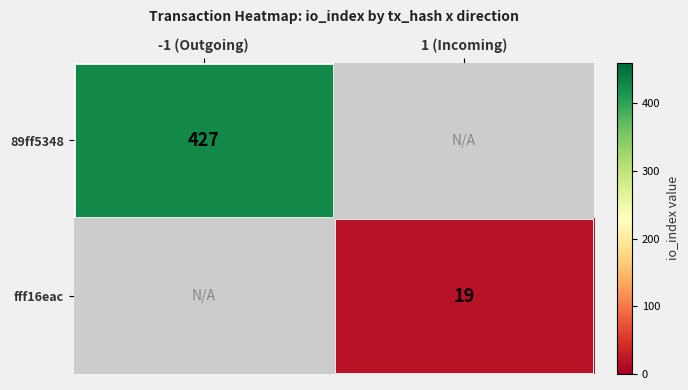

Is the value of fff16eac at 1 (Incoming) greater than the value of 89ff5348 at -1 (Outgoing)?

No